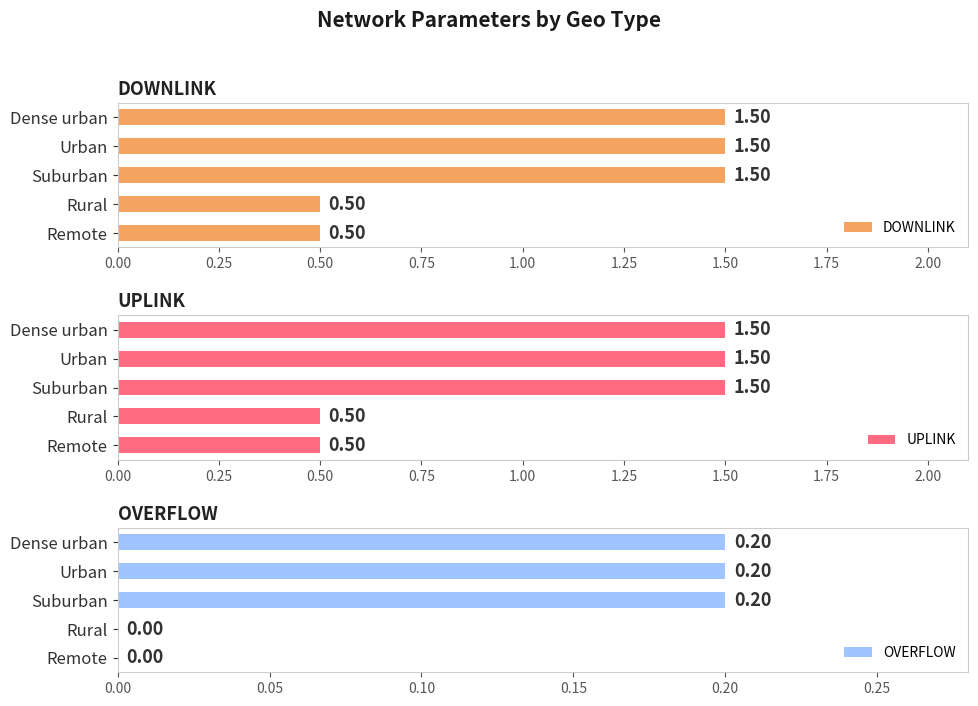

How many bars are there in each group?

3